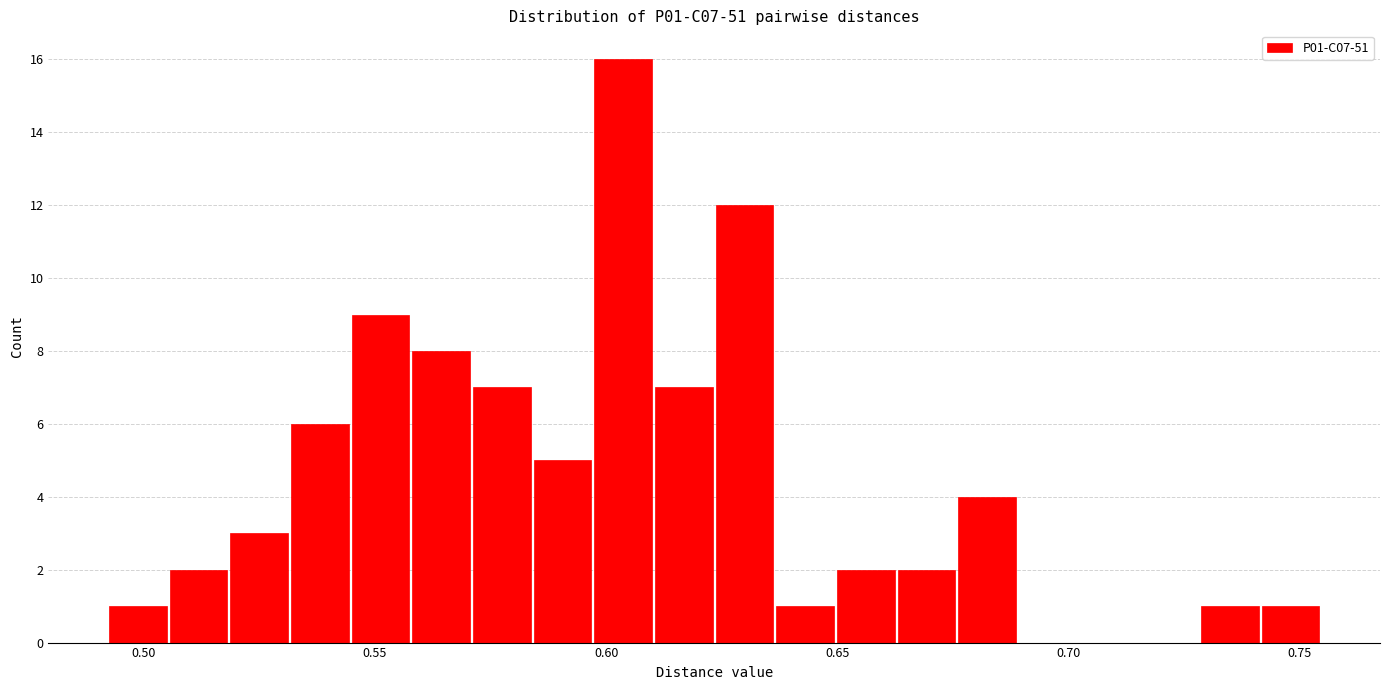

Read against the x-axis, roughly where is the centre of the tallest bar?

0.605